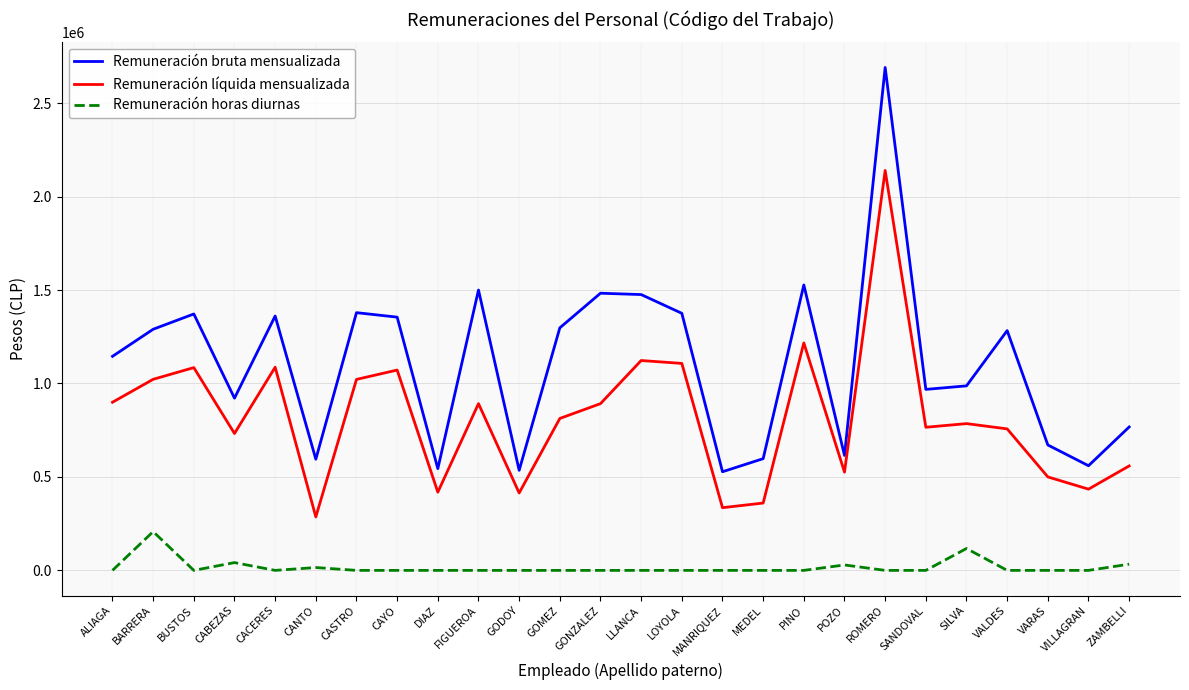

Is the value of Remuneración bruta mensualizada at GOMEZ greater than the value of Remuneración horas diurnas at SANDOVAL?

Yes